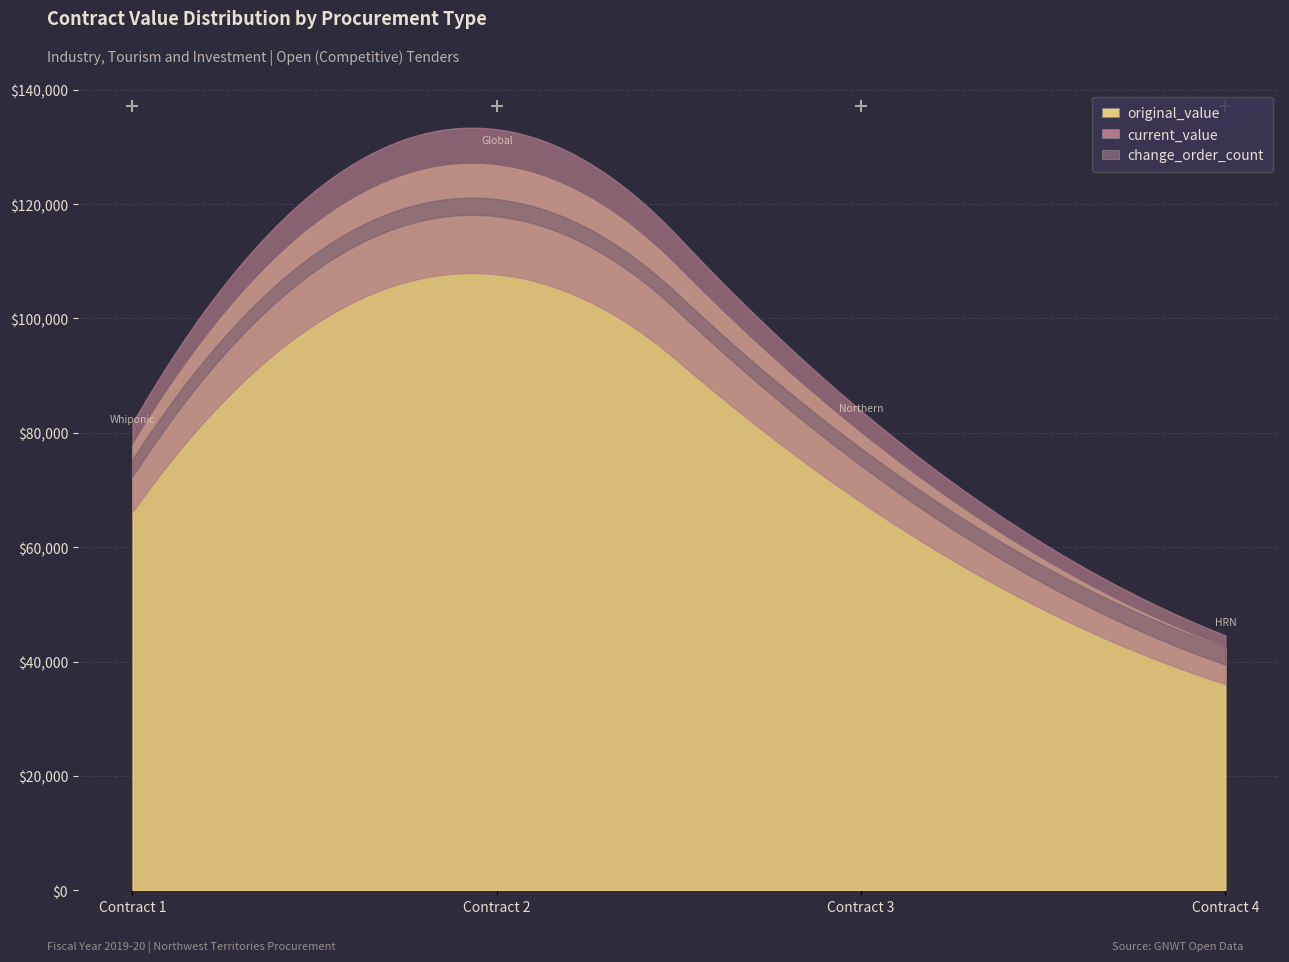

Which series has the largest total across all categories?

original_value